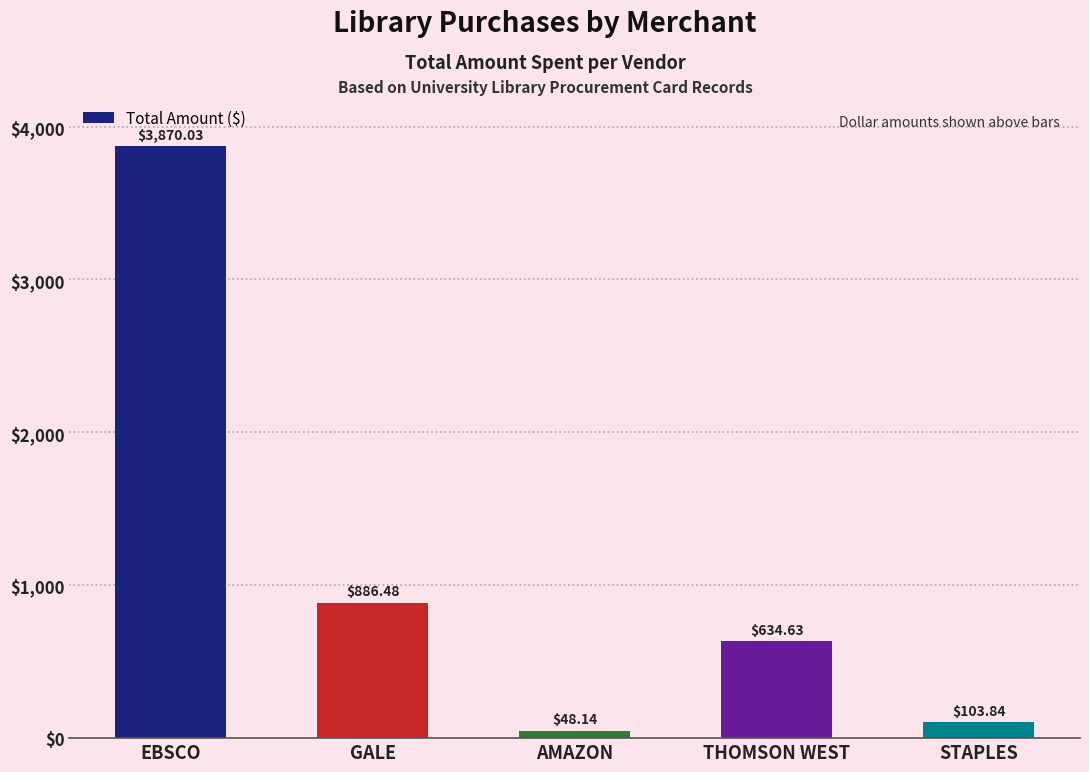

Which label corresponds to the smallest value in the chart?

AMAZON